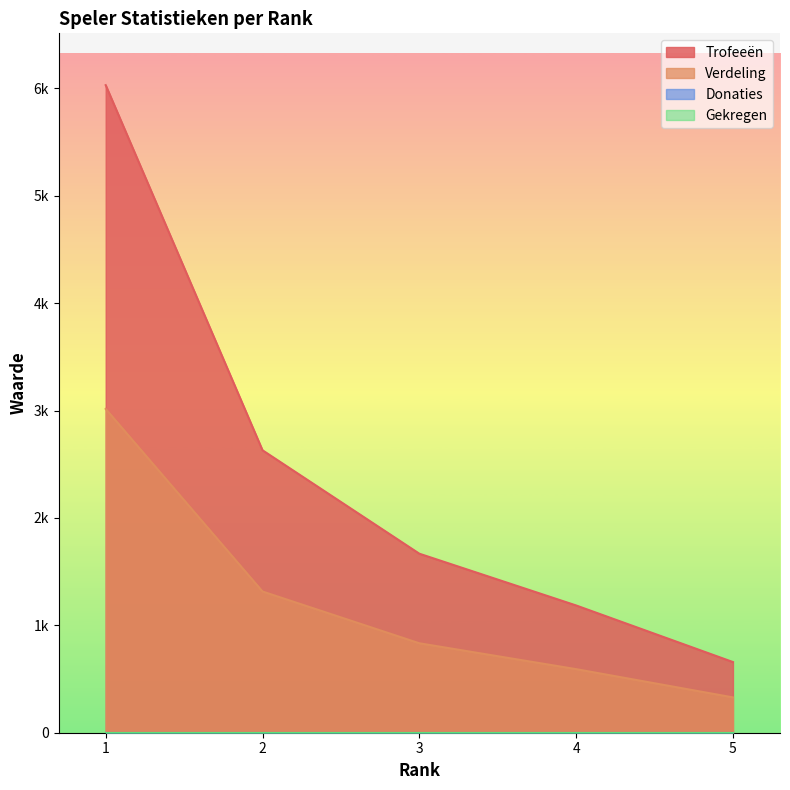

Which category has the lowest value in the Verdeling series?

5